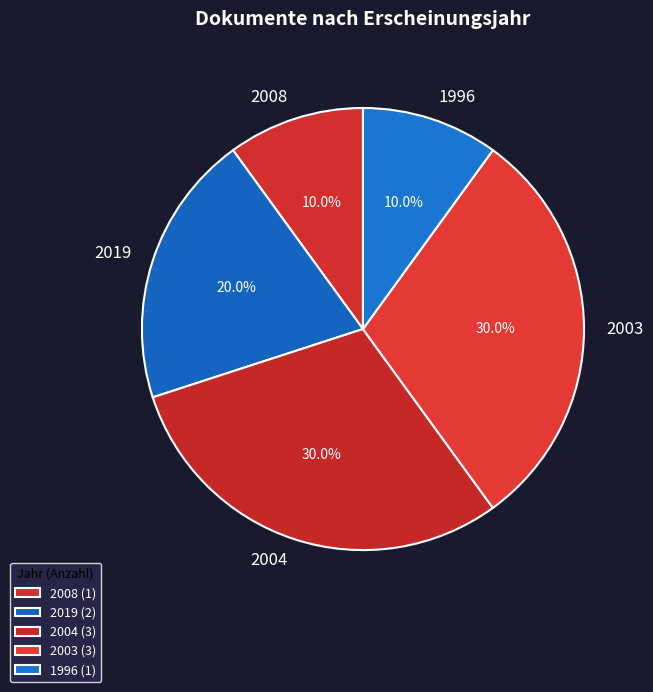

What is the ratio of the value at 2008 to the value at 2003?

0.3